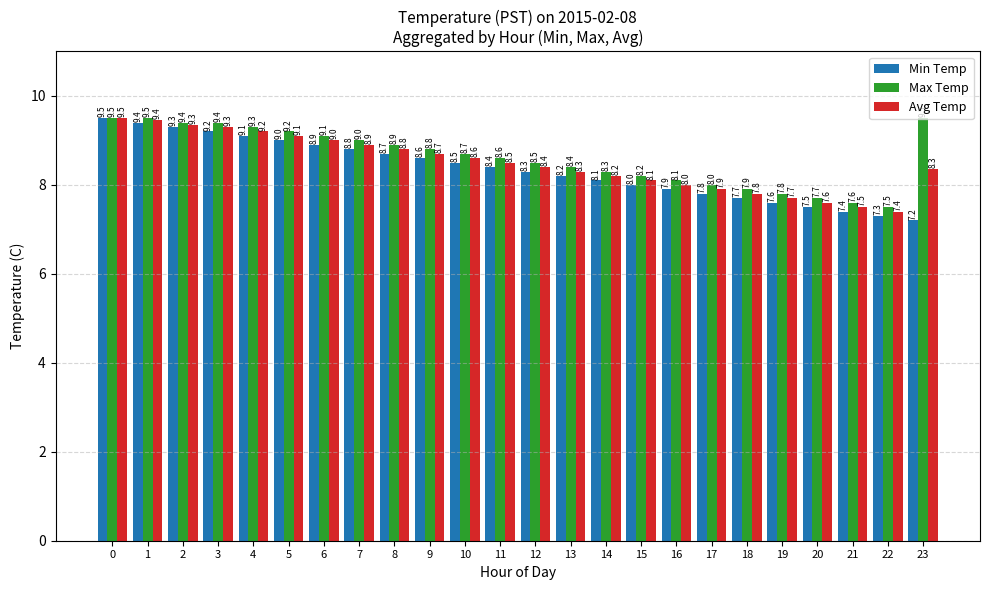

The value of Max Temp at 14 is 11.8. True or false?

False